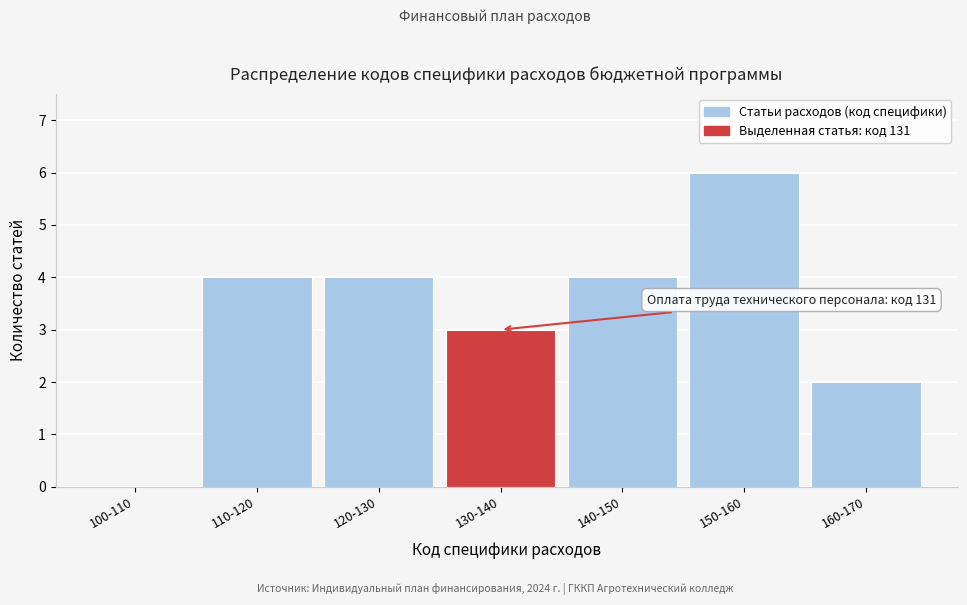

Reading left to right, extract all data points from this chart.

100-110=0	110-120=4	120-130=4	130-140=3	140-150=4	150-160=6	160-170=2